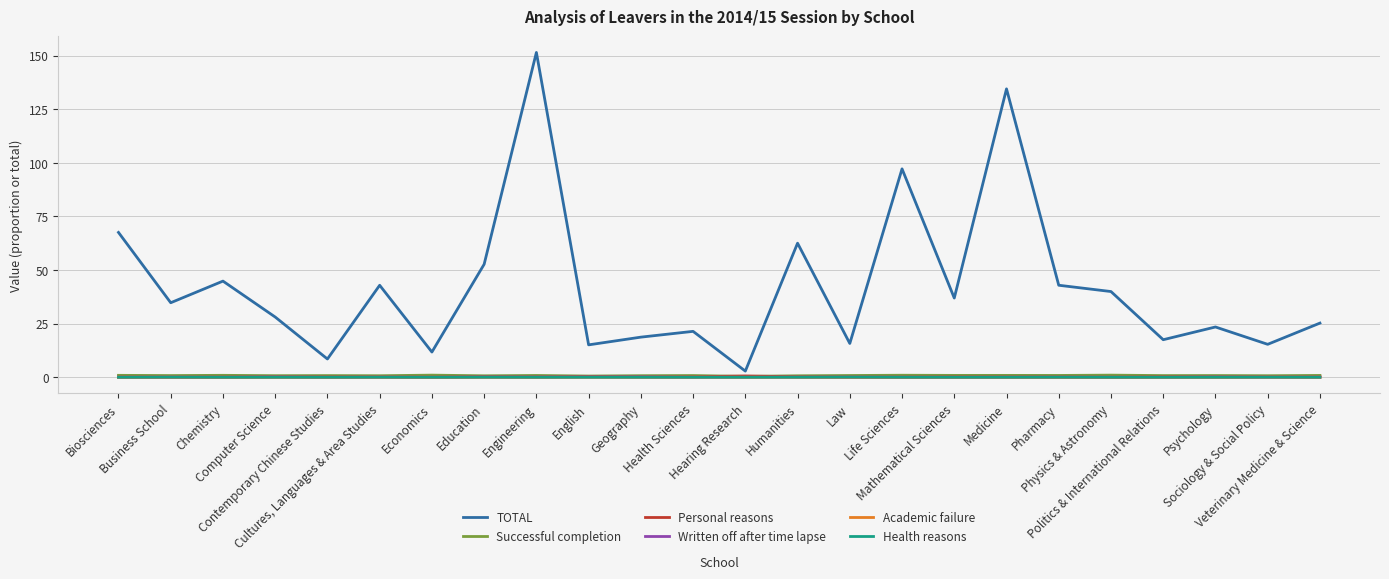

Which series has the largest range (max minus min)?

TOTAL